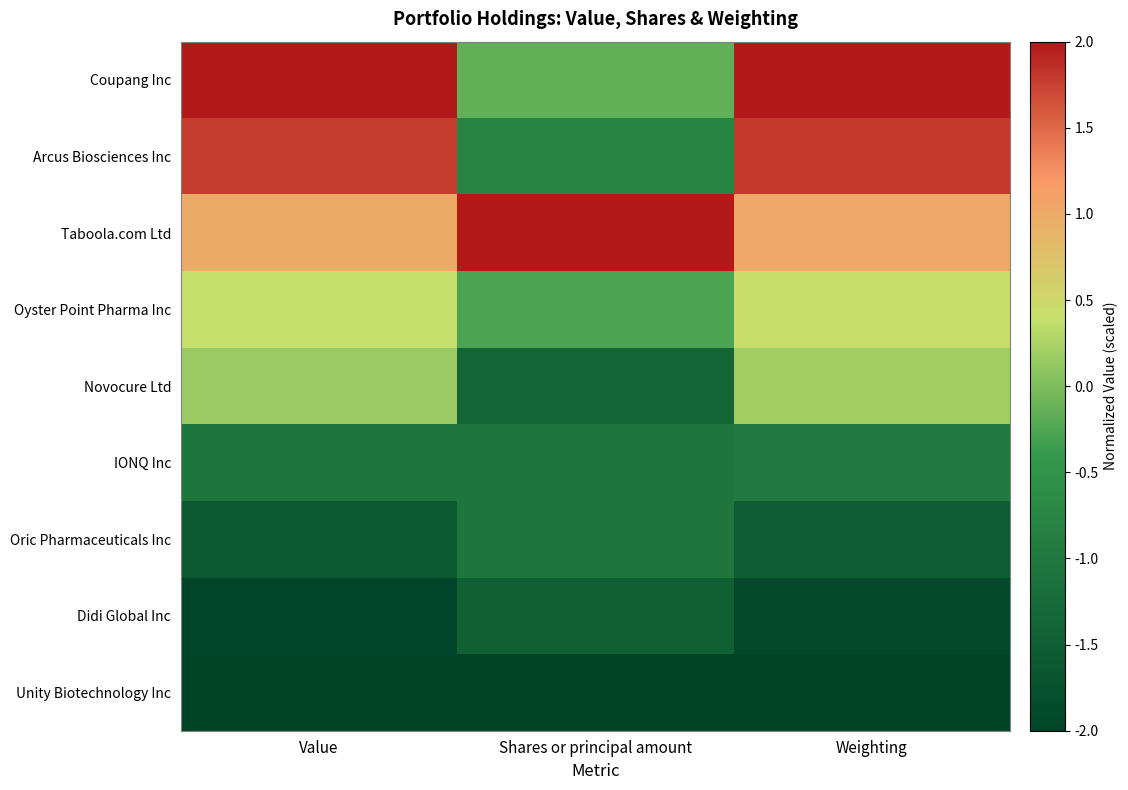

At Shares or principal amount, list the series in order from largest to smallest.

Taboola.com Ltd, Coupang Inc, Oyster Point Pharma Inc, Arcus Biosciences Inc, Oric Pharmaceuticals Inc, IONQ Inc, Novocure Ltd, Didi Global Inc, Unity Biotechnology Inc